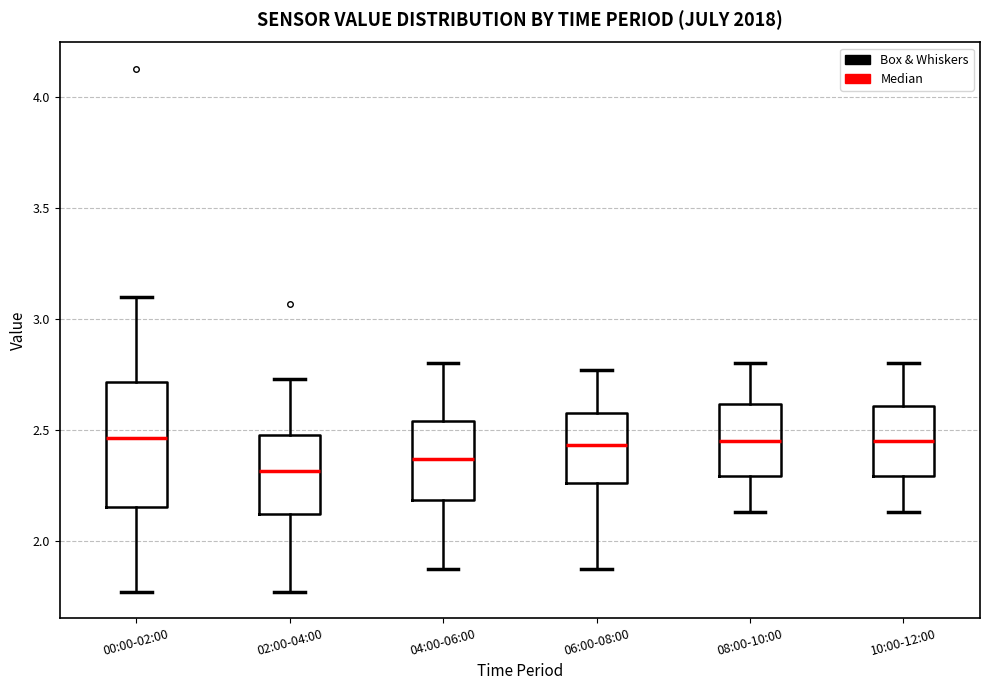

Reading left to right, transcribe this box plot: for each box, give where its median line is, the range the box spans, and where its two whiskers end, as read against the y-axis. The values are not printed on the chart, so give them approximately, as read against the axis.

00:00-02:00: median 2.45, box 2.15 to 2.70, whiskers 1.75 to 3.10
02:00-04:00: median 2.30, box 2.10 to 2.50, whiskers 1.75 to 2.75
04:00-06:00: median 2.35, box 2.20 to 2.55, whiskers 1.85 to 2.80
06:00-08:00: median 2.45, box 2.25 to 2.60, whiskers 1.85 to 2.75
08:00-10:00: median 2.45, box 2.30 to 2.60, whiskers 2.15 to 2.80
10:00-12:00: median 2.45, box 2.30 to 2.60, whiskers 2.15 to 2.80